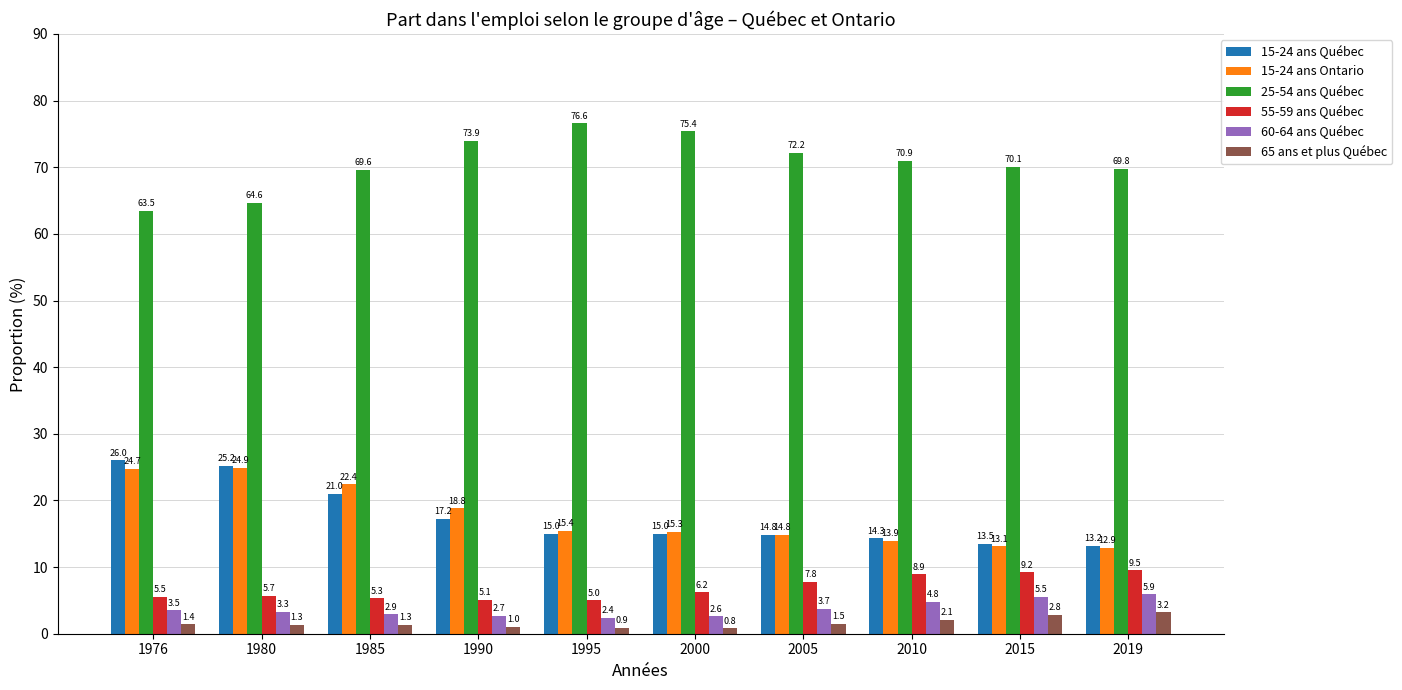

Which series has the widest spread of values?

25-54 ans Québec